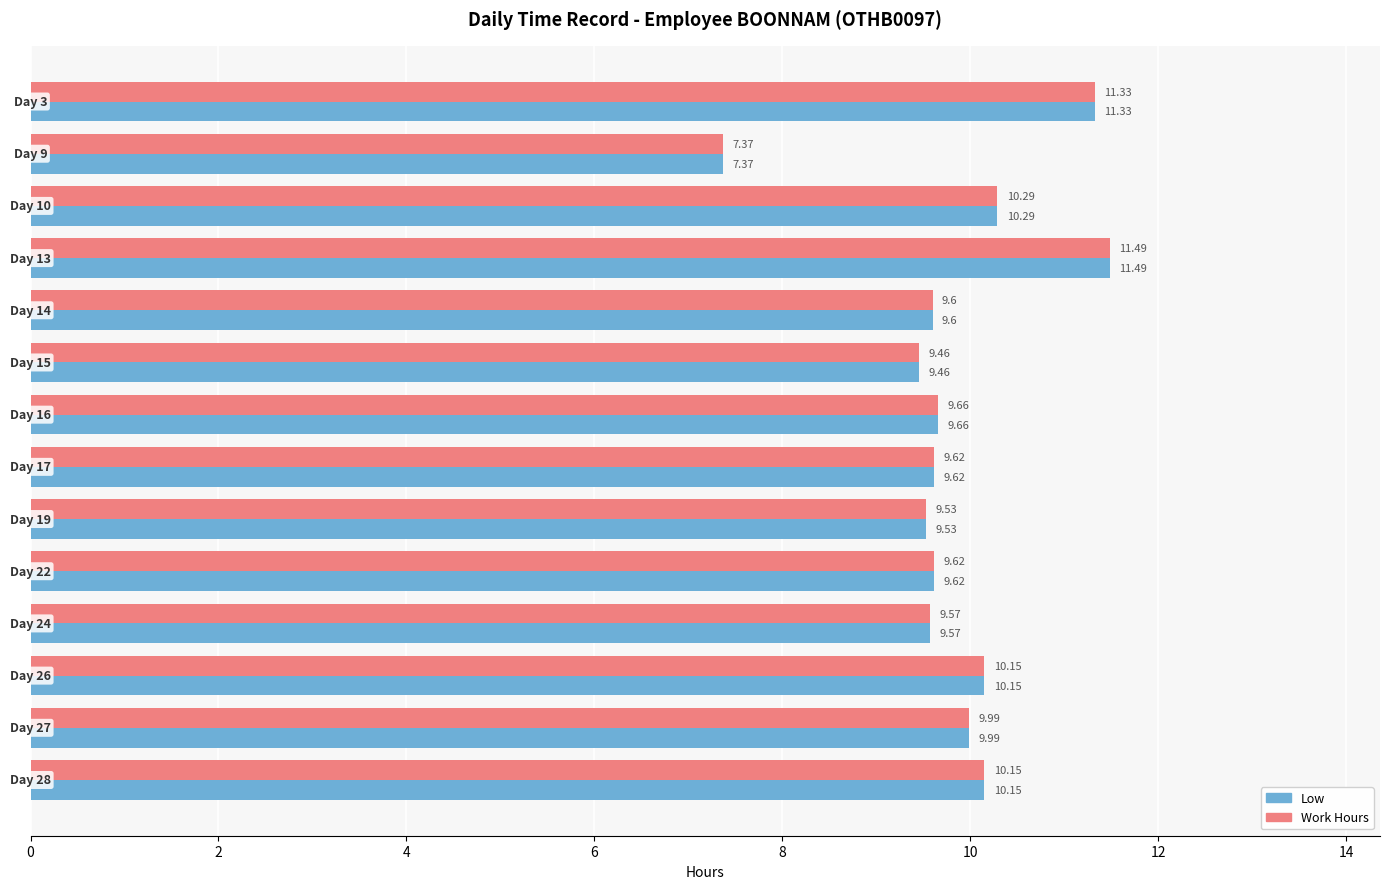

How many data points does each series have?

14